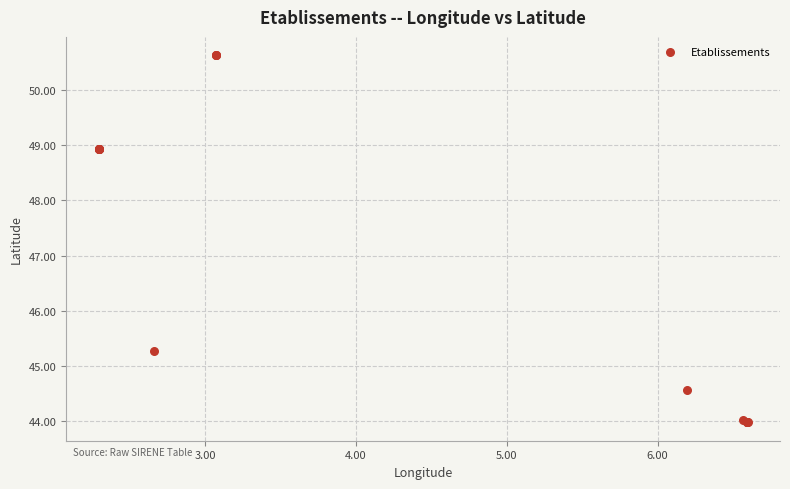

What Y value in the scatter plot is closest to 47?

45.3